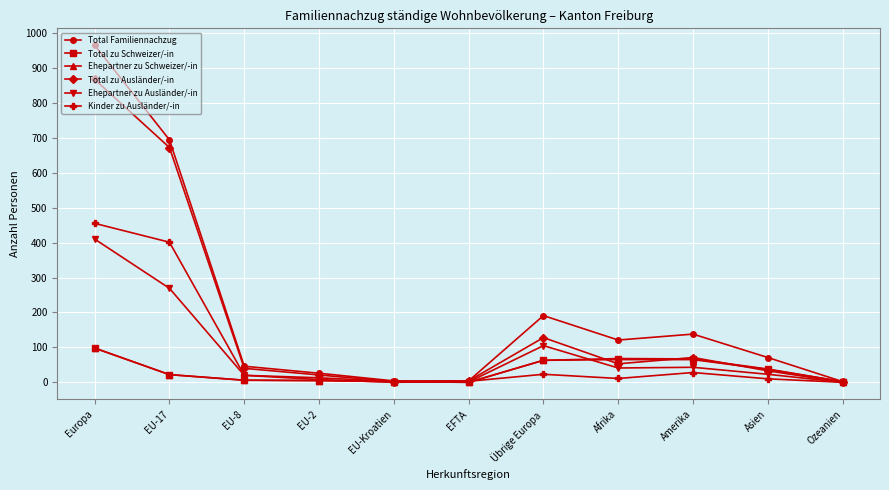

How many distinct data groups are displayed?

6